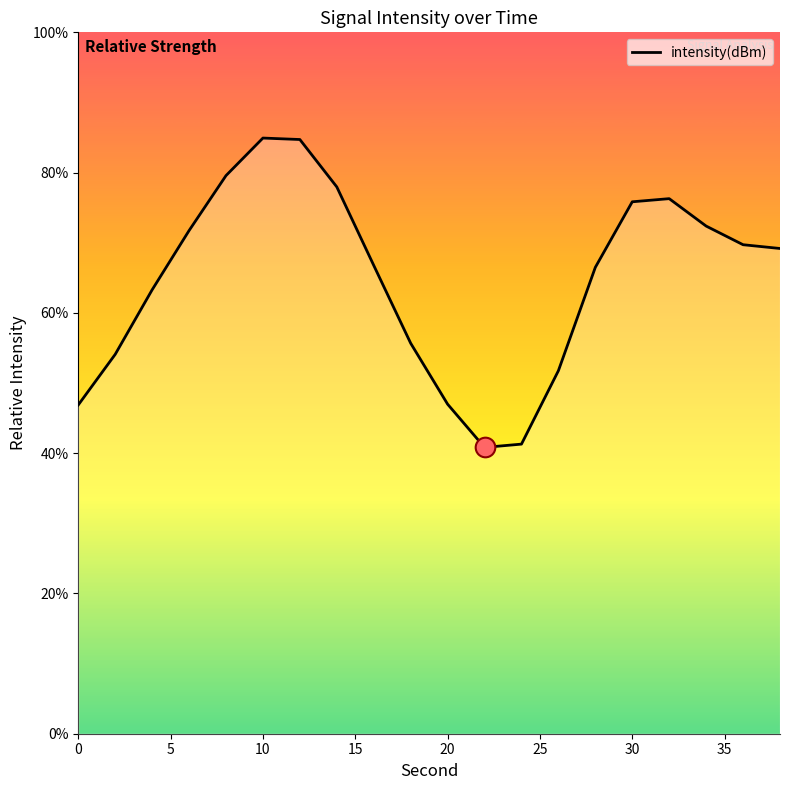

True or false: intensity(dBm) has a value of 22.9 at 10.

False